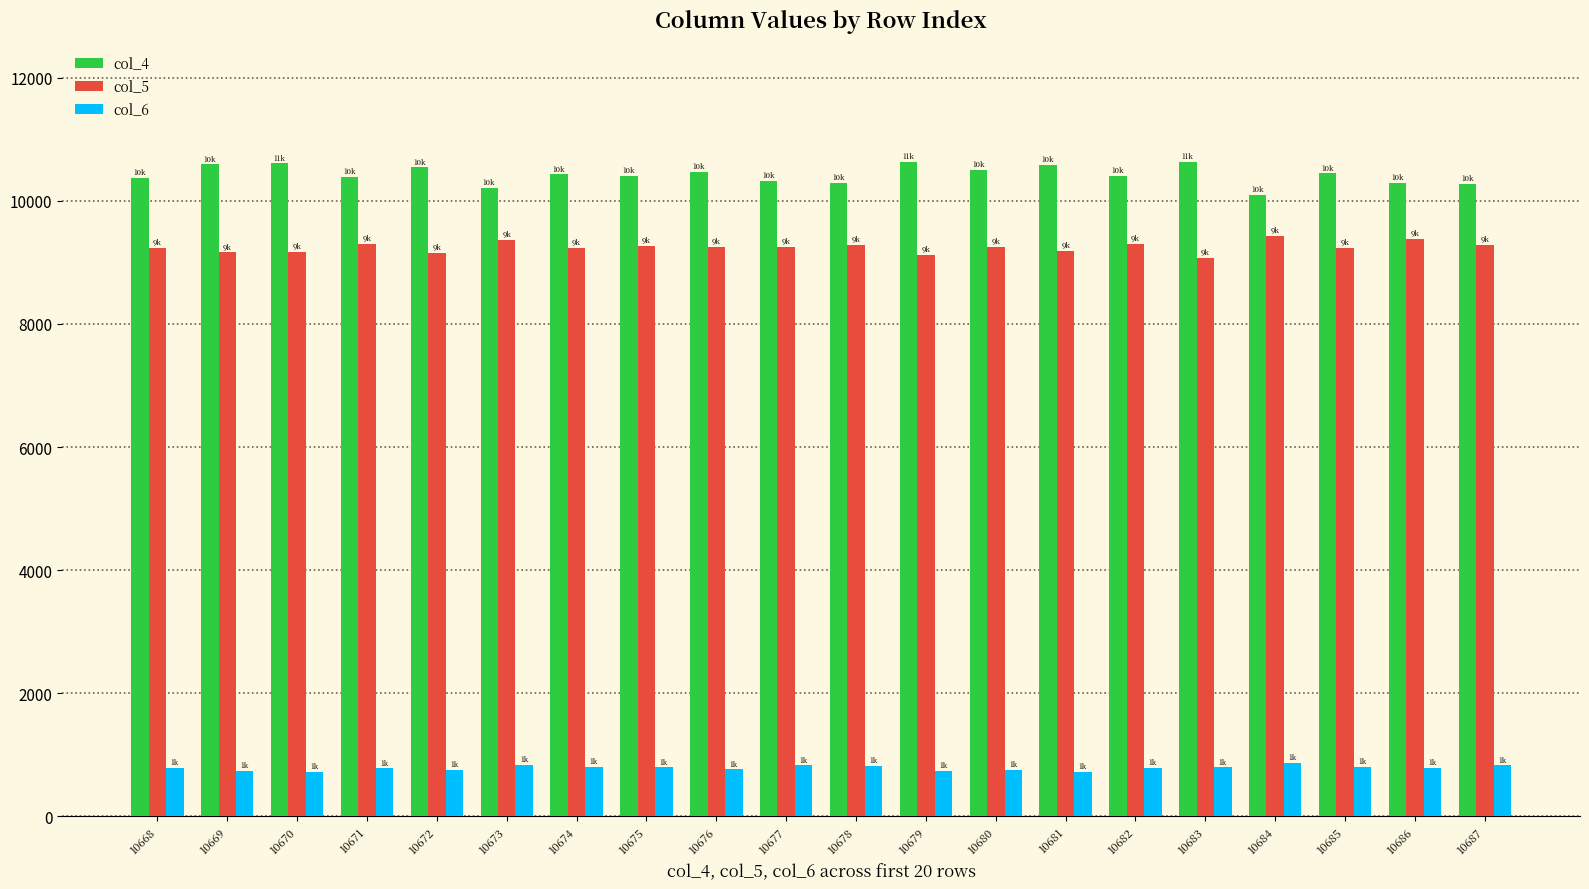

At how many categories does at least one series exceed 3281?

20